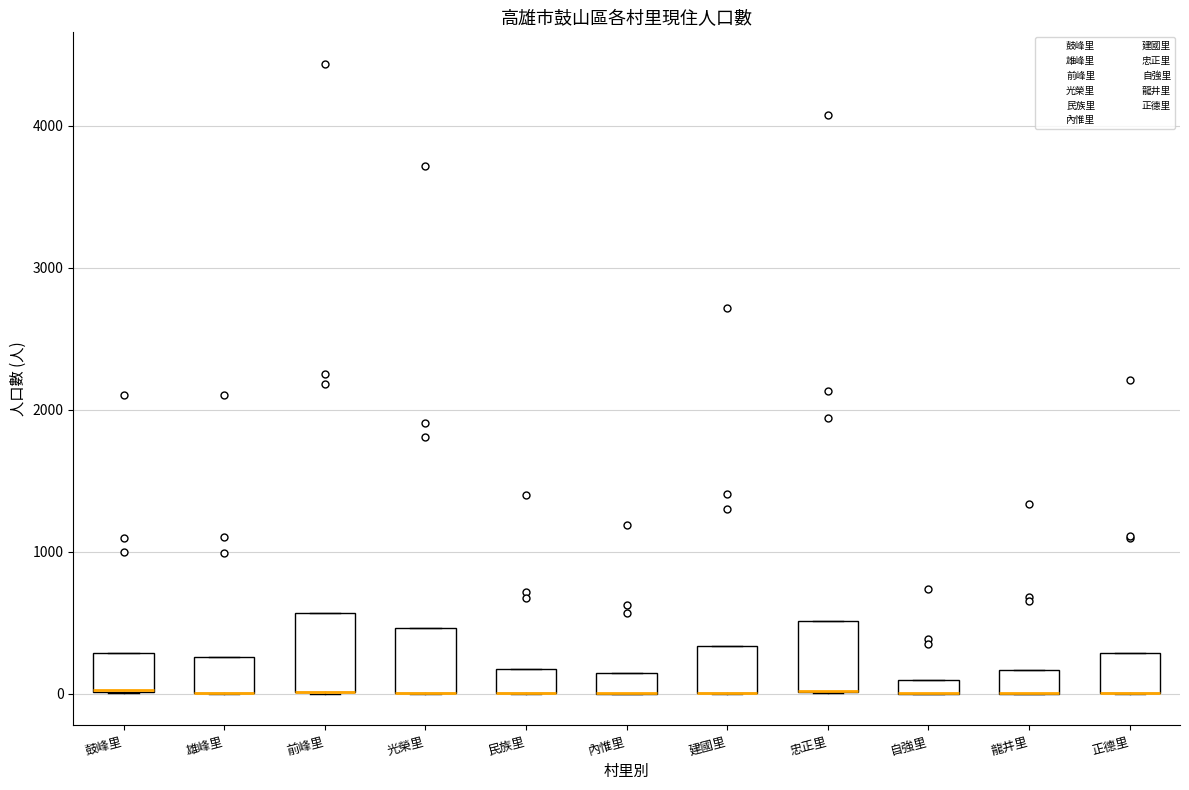

Where is the upper edge of the box for 自強里 on the y-axis? The values are not printed on the chart, so give them approximately, as read against the axis.

100